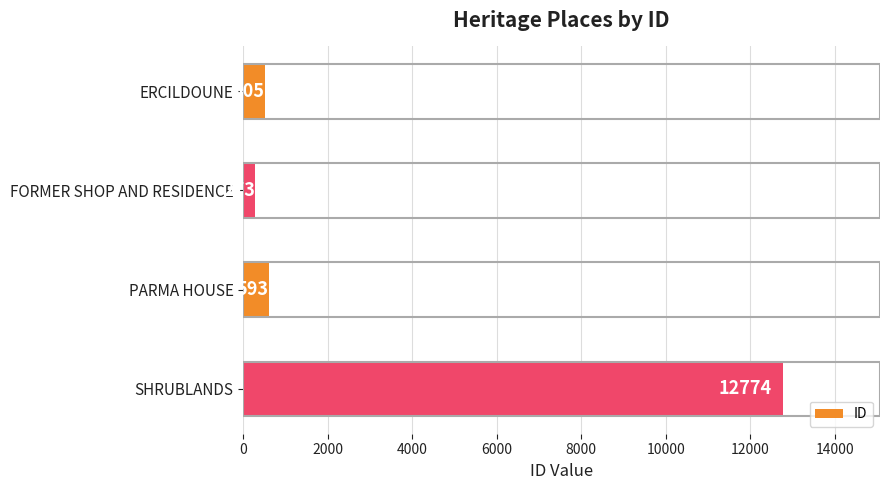

Read the value at ERCILDOUNE.

505